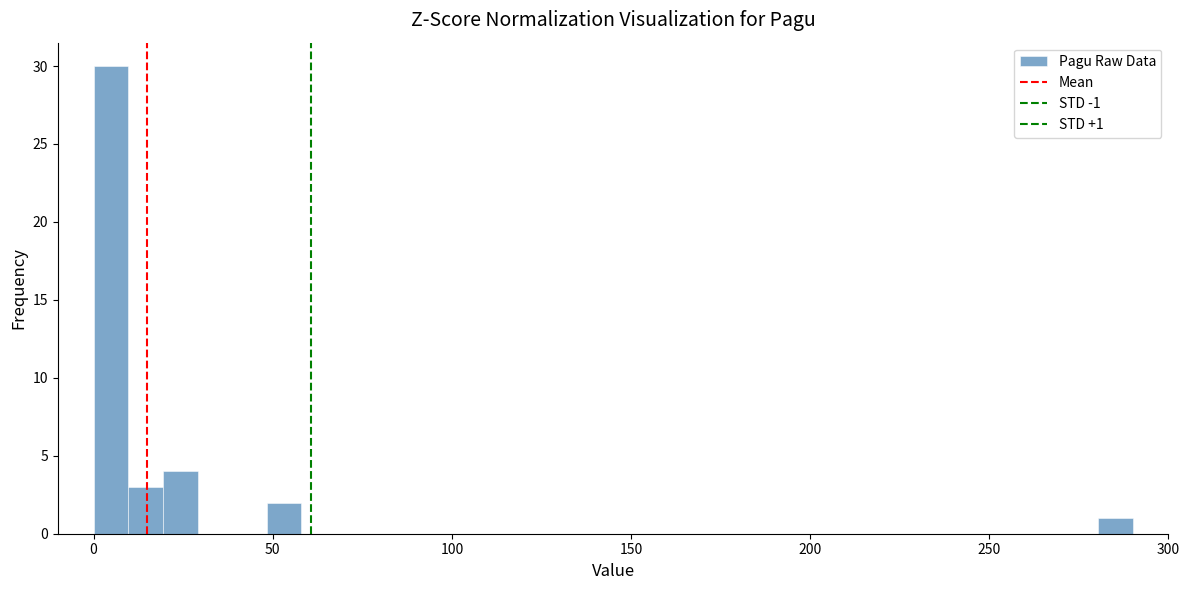

Read against the x-axis, roughly where is the centre of the tallest bar?

5